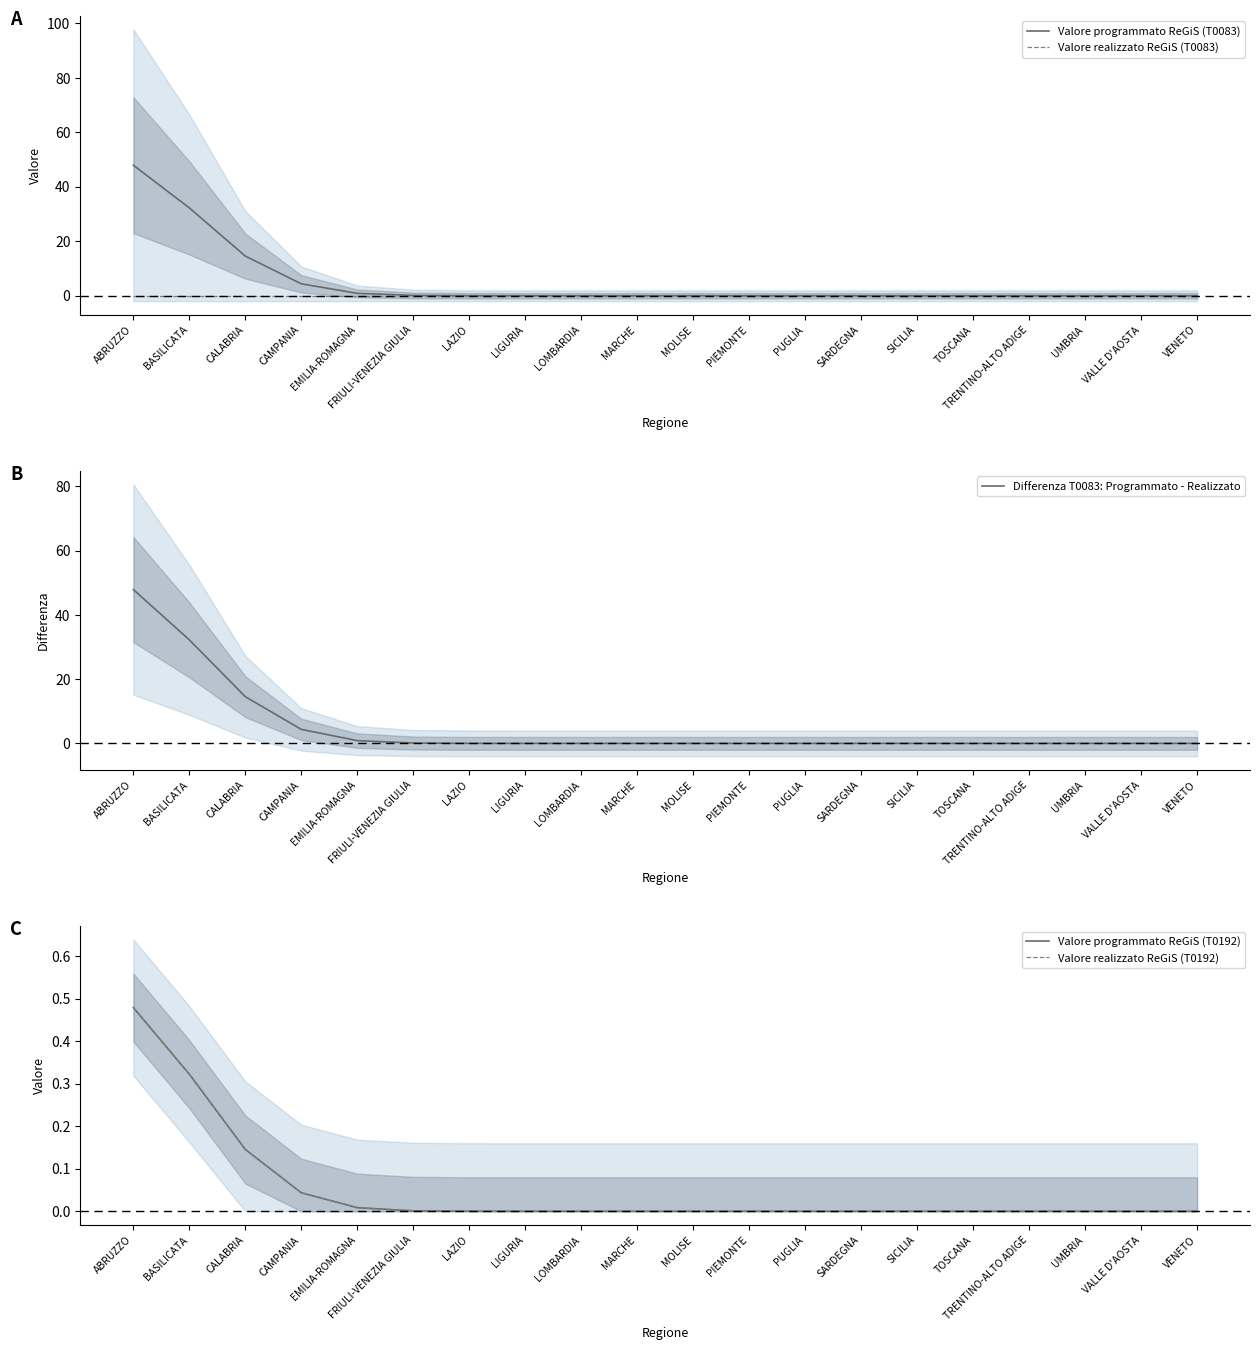

Which series has the largest range (max minus min)?

Valore programmato ReGiS (T0083)